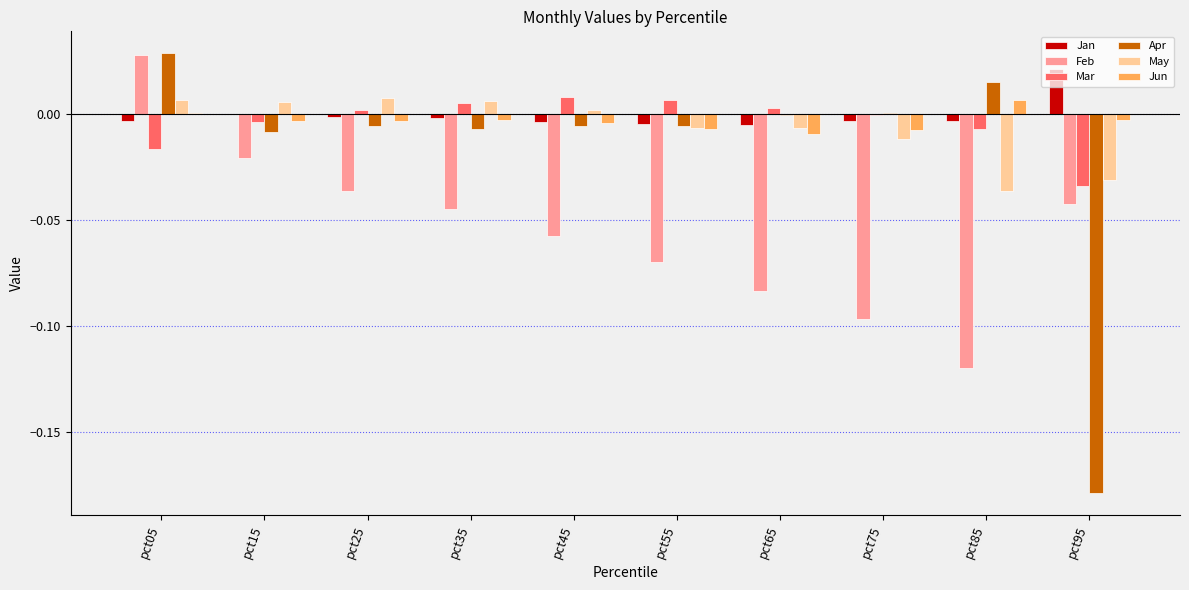

What is the sum of all Feb values?

-0.5